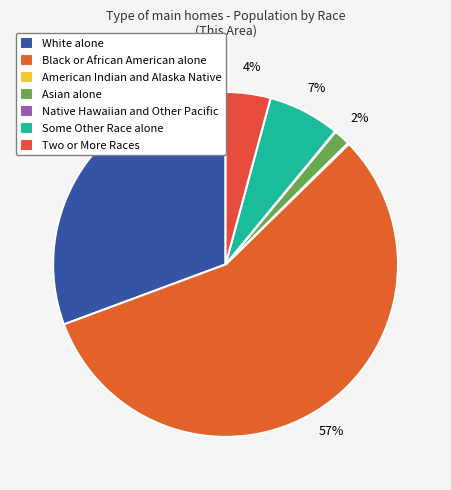

Do American Indian and Alaska Native and Asian alone together represent more than half of the pie?

No